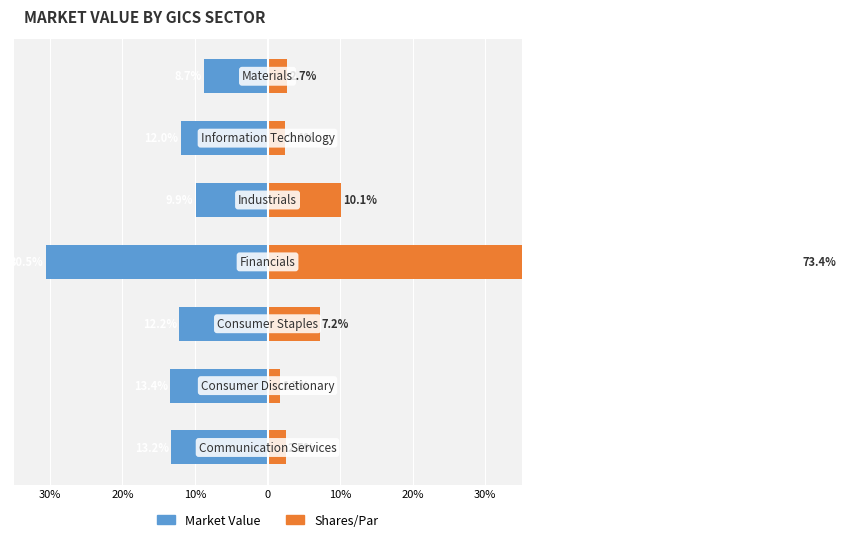

Rank the series by their maximum value, from lowest to highest.

Market Value, Shares/Par